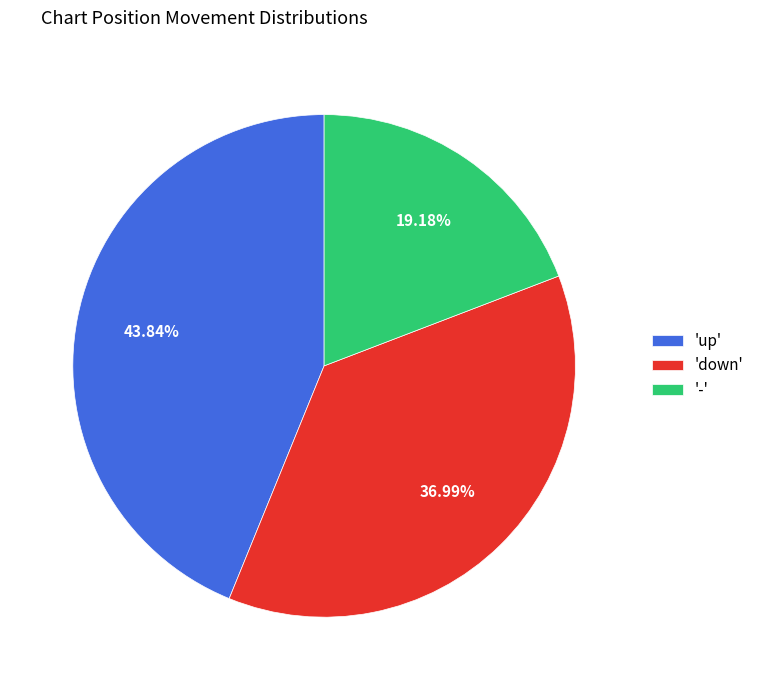

Which slice is the smallest?

-